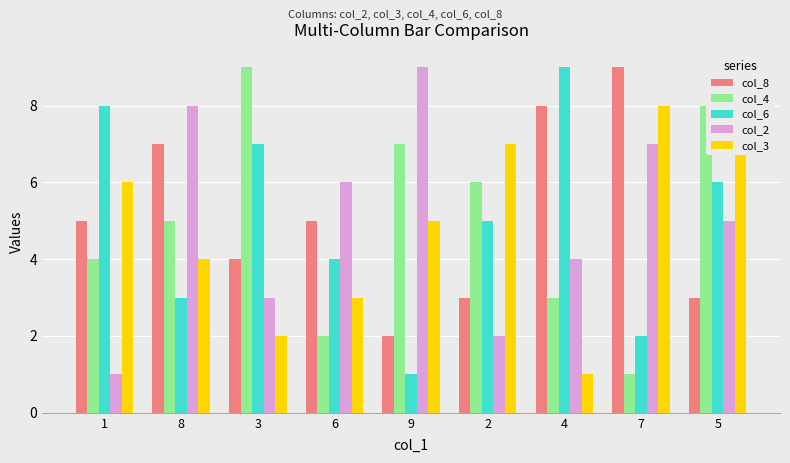

How many distinct data groups are displayed?

5